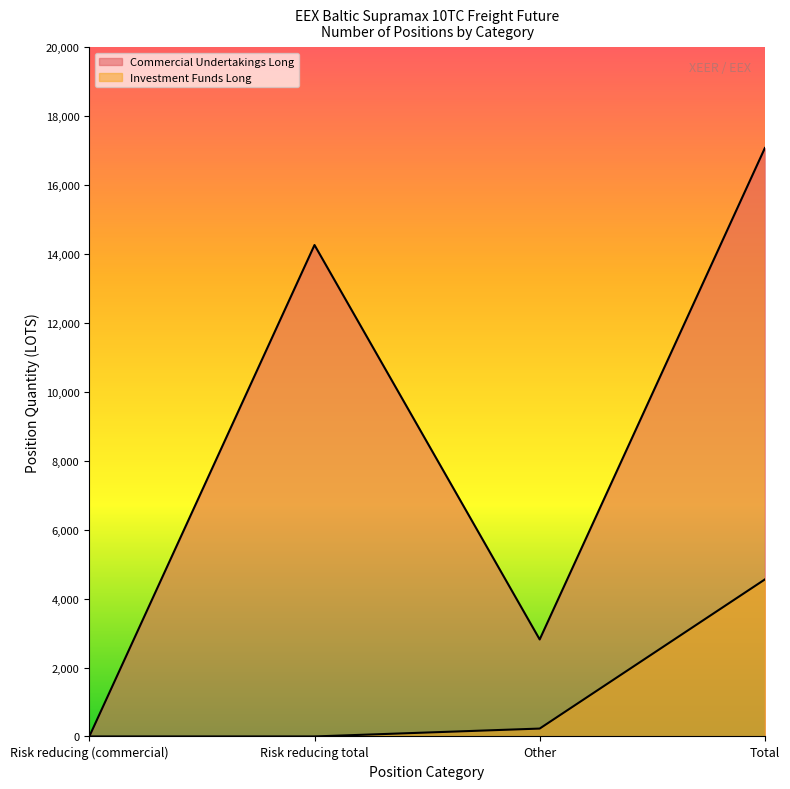

Reading right to left, what are all the values shown in this chart?

Commercial Undertakings Long: 17077.3	2815.0	14262.3	0.0
Investment Funds Long: 4557.5	228.7	0.0	0.0